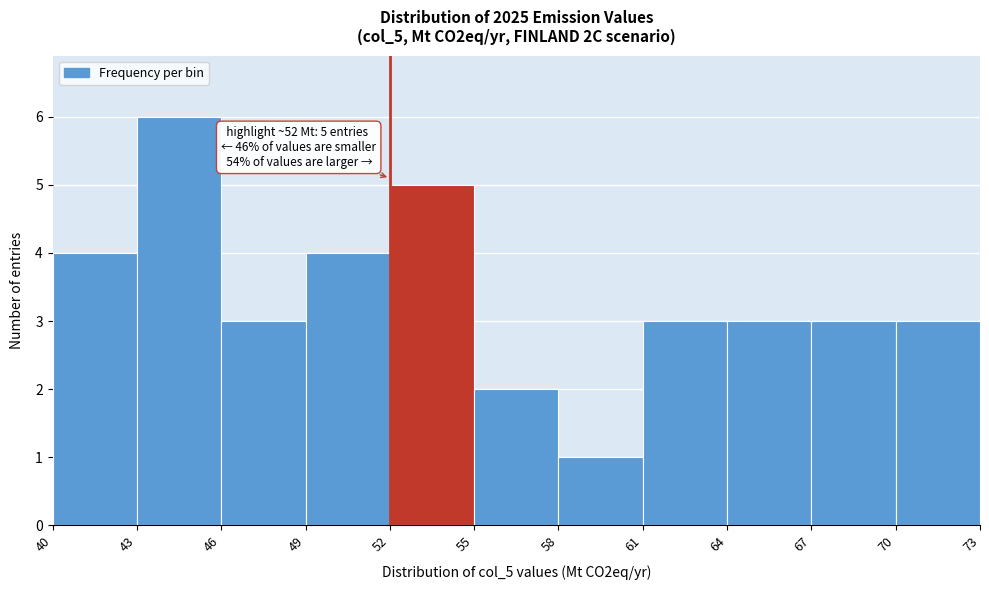

Which range on the x-axis has the tallest bar?

43 to 46